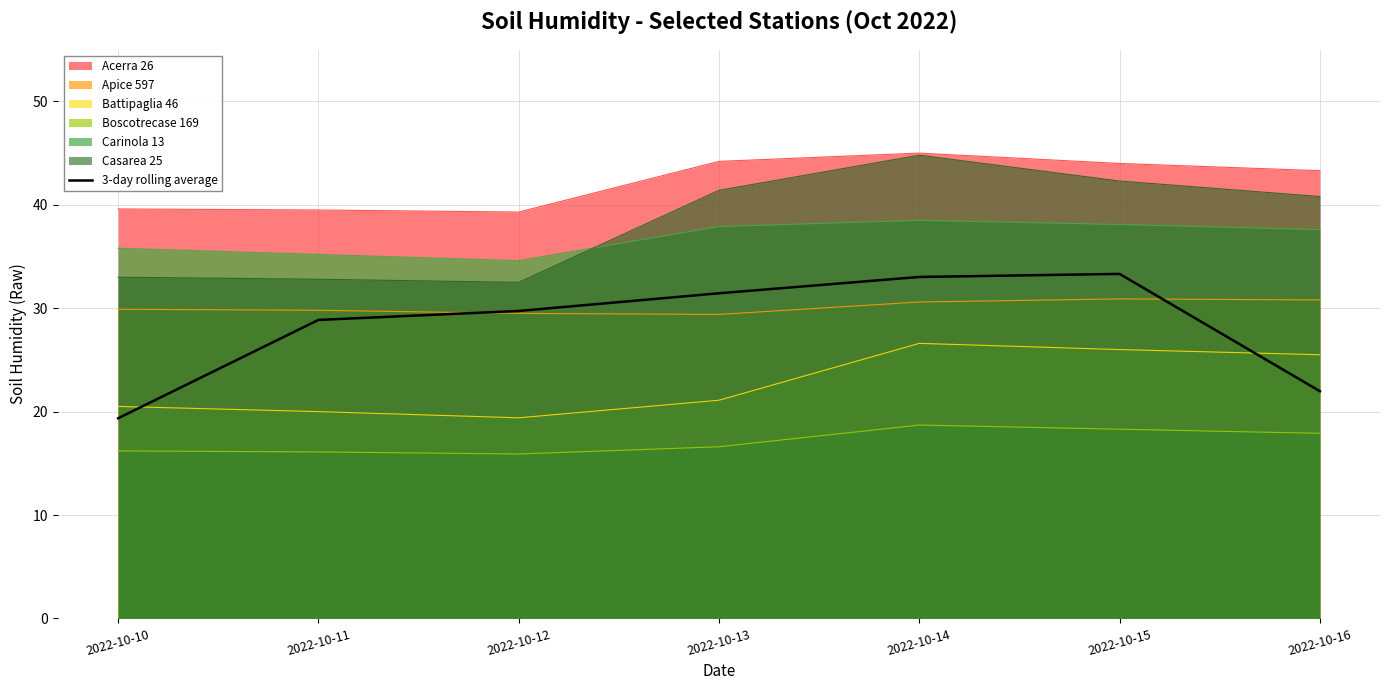

Reading left to right, list all the values displayed in this chart.

2022-10-10=19.4	2022-10-11=28.9	2022-10-12=29.7	2022-10-13=31.4	2022-10-14=33.0	2022-10-15=33.3	2022-10-16=22.0